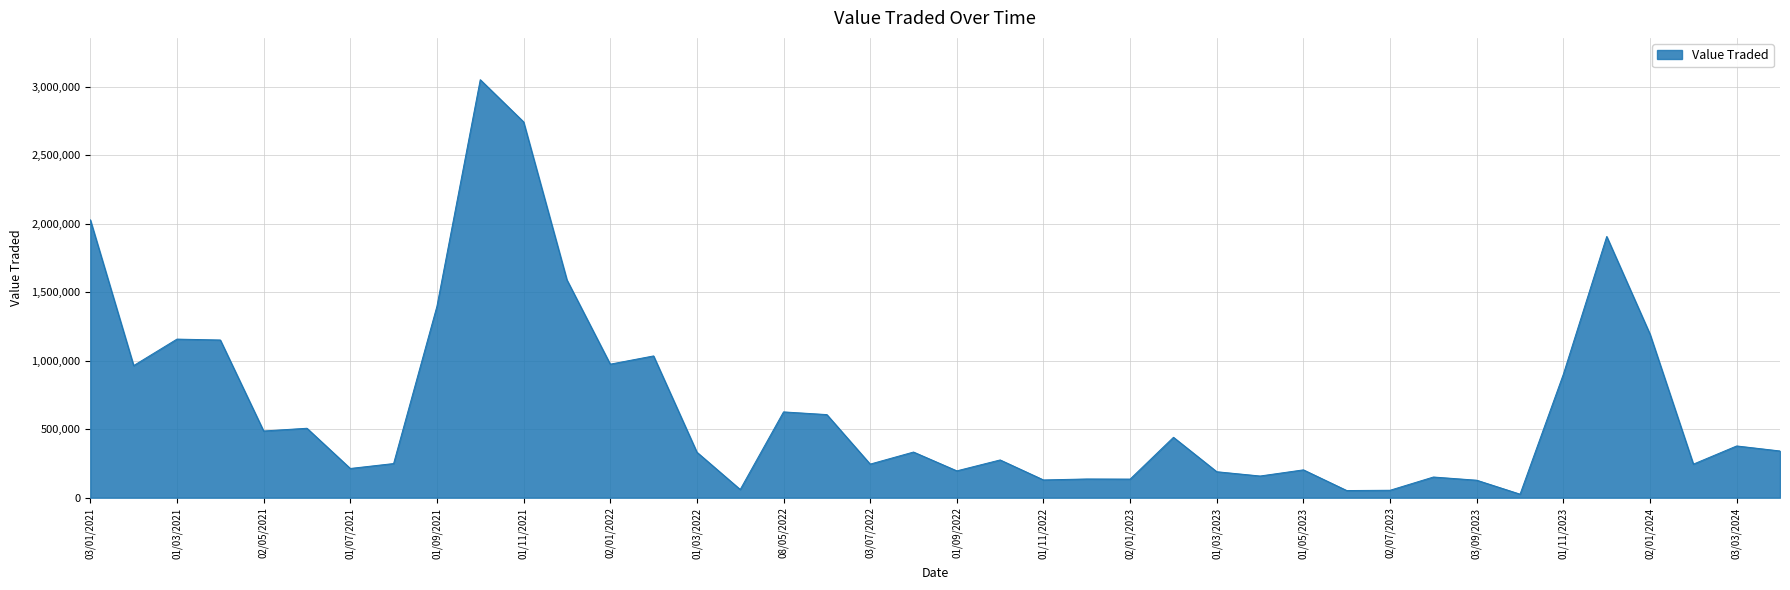

Is it true that the value at 01/09/2021 is 1397355?

True